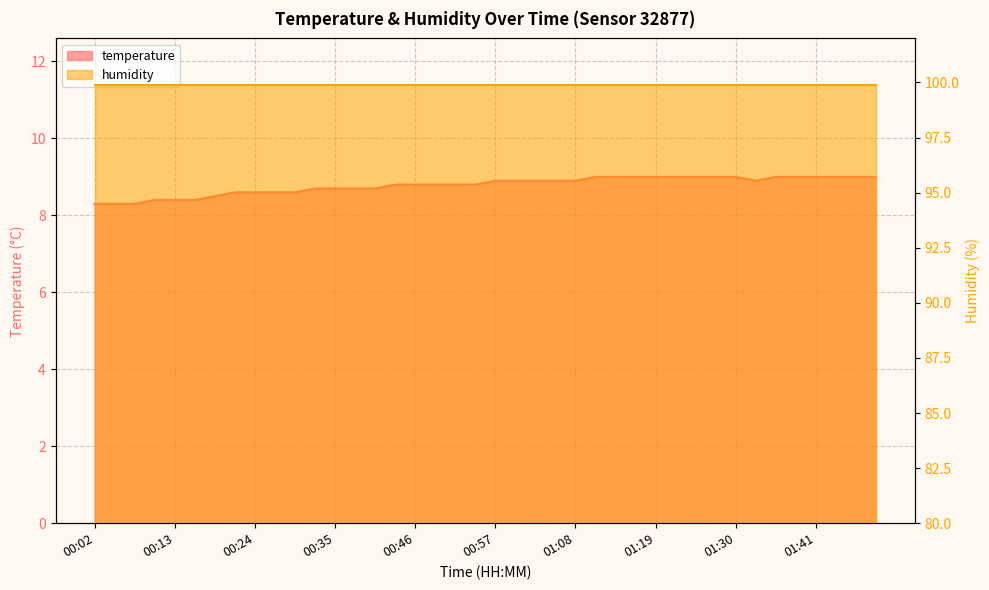

Where is the data nearest to the value 8?

00:02